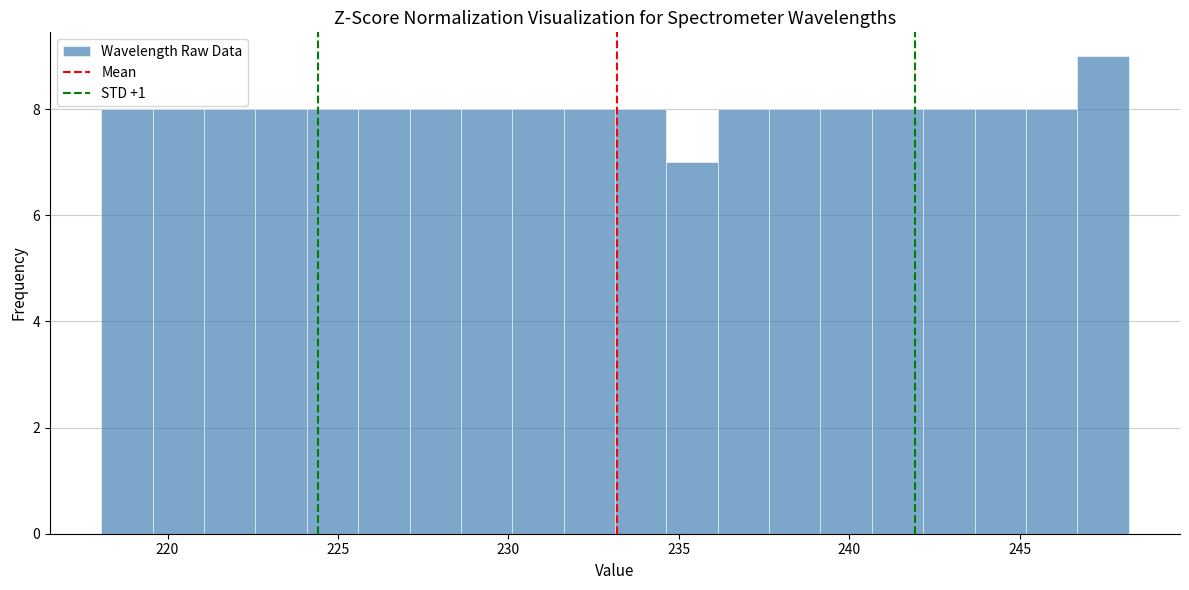

Read against the x-axis, roughly where is the centre of the tallest bar?

247.5